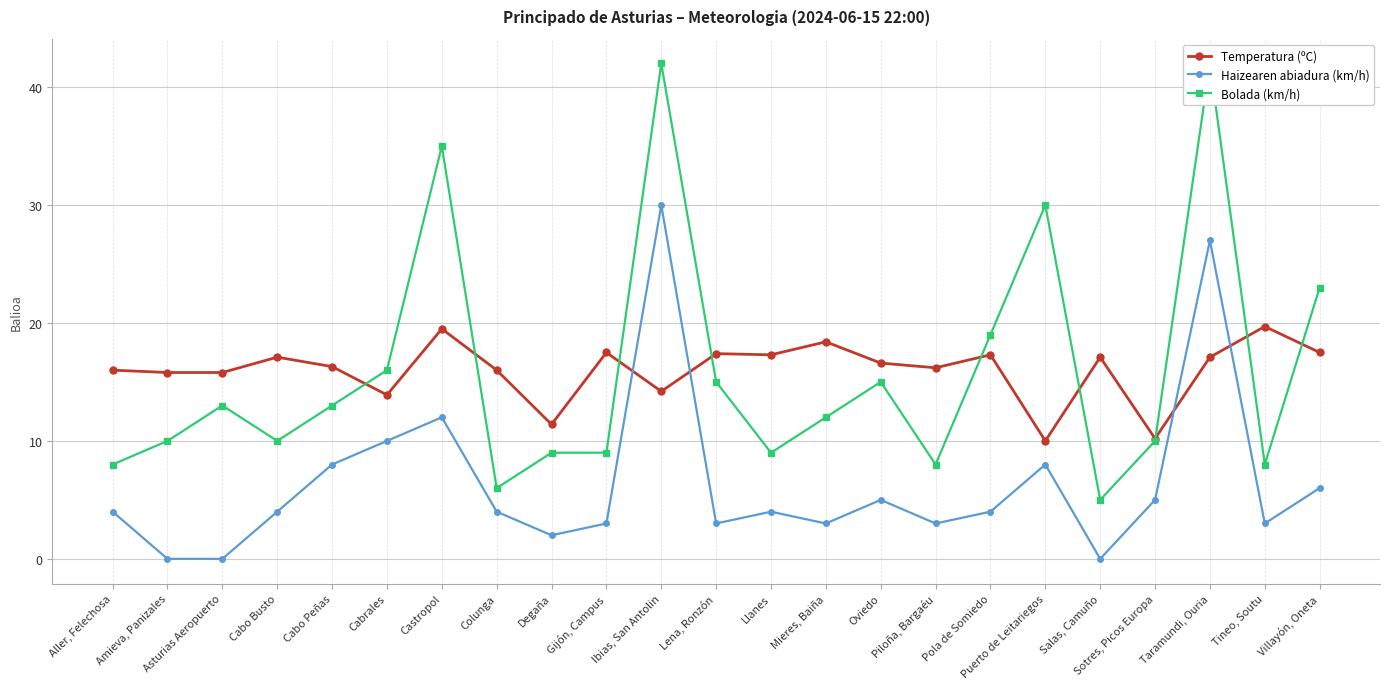

How many data points in Haizearen abiadura (km/h) are less than 4?

9